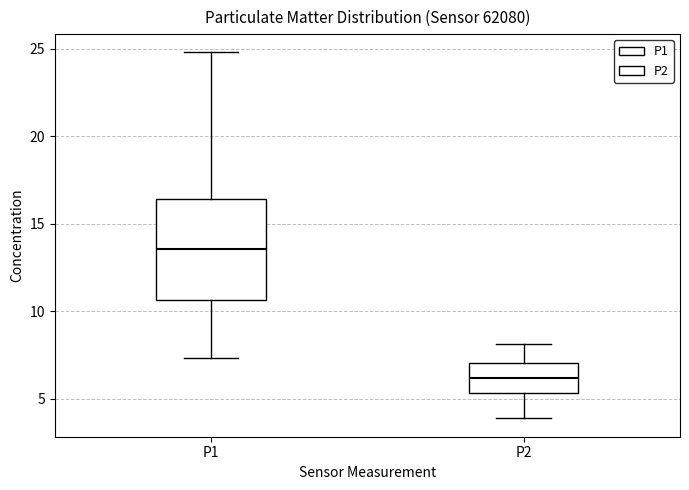

Reading left to right, read every box against the y-axis: the position of its median line, the range the box covers, and the ends of its whiskers. The values are not printed on the chart, so give them approximately, as read against the axis.

P1: median 13.5, box 10.5 to 16.5, whiskers 7.5 to 25.0
P2: median 6.0, box 5.5 to 7.0, whiskers 4.0 to 8.0